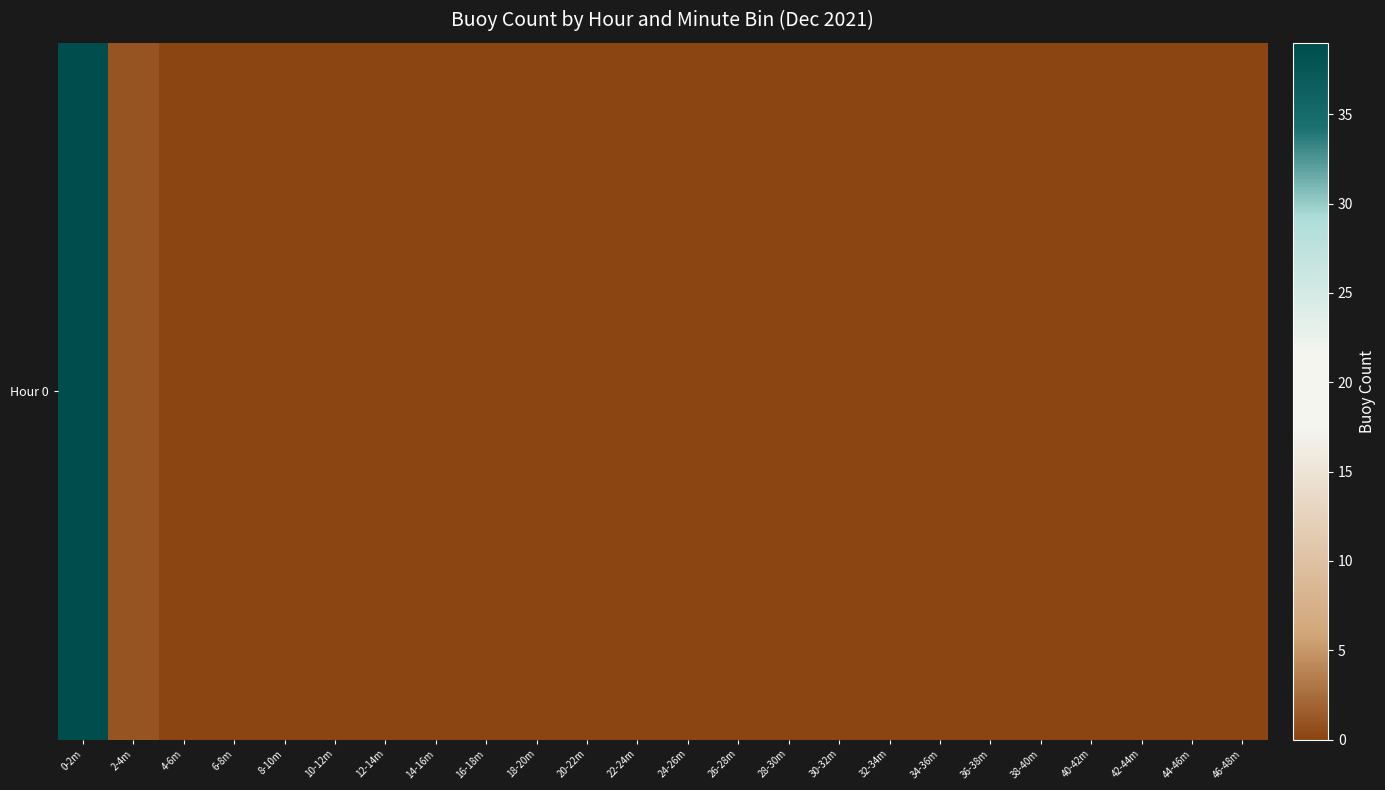

True or false: the data shows 0 at 20-22m.

True